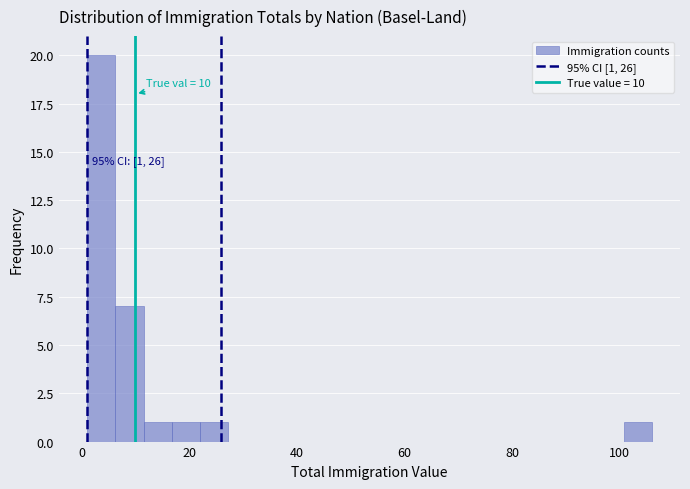

Read against the x-axis, roughly where is the centre of the tallest bar?

4